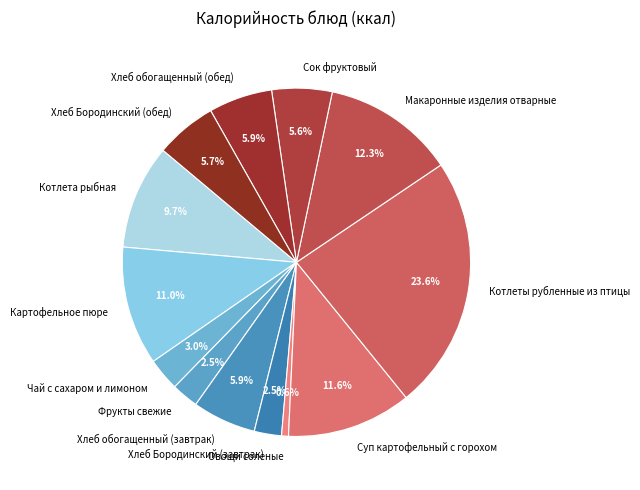

Is there any slice that represents more than half of the pie?

No